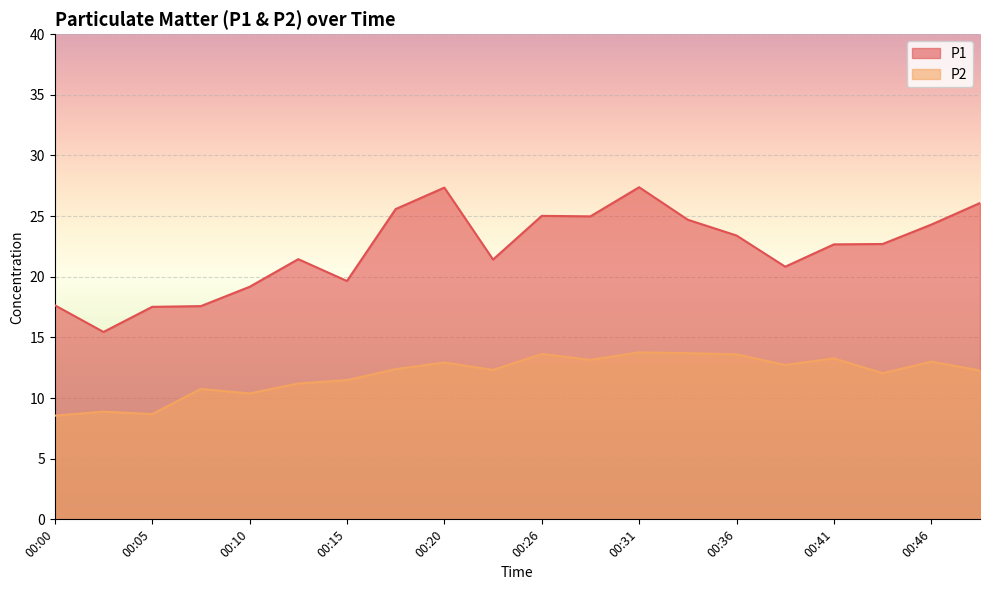

Which series has the largest range (max minus min)?

P1